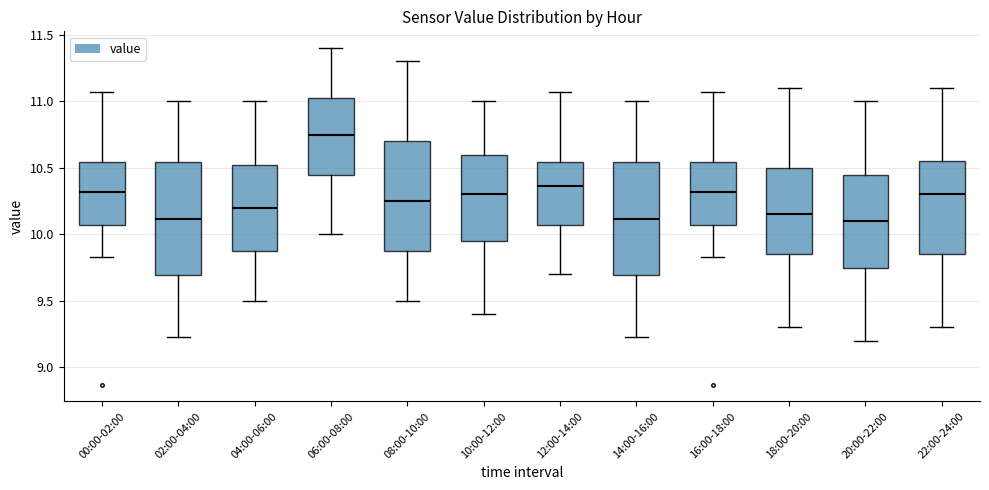

Where does the upper whisker of the box for 08:00-10:00 end on the y-axis? The values are not printed on the chart, so give them approximately, as read against the axis.

11.30